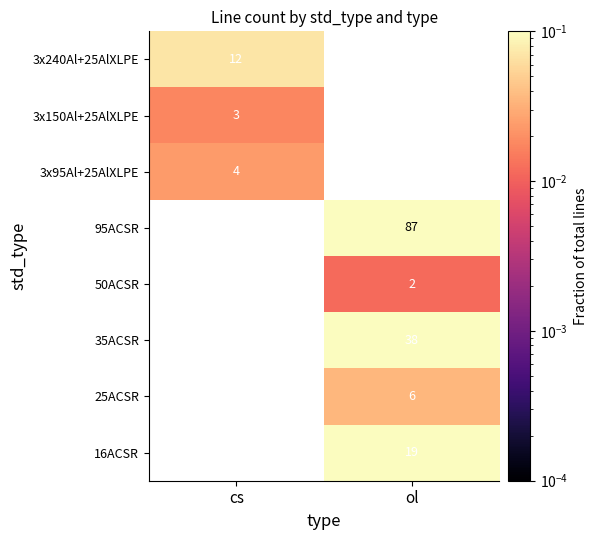

Where does the 25ACSR series first go above 0?

ol